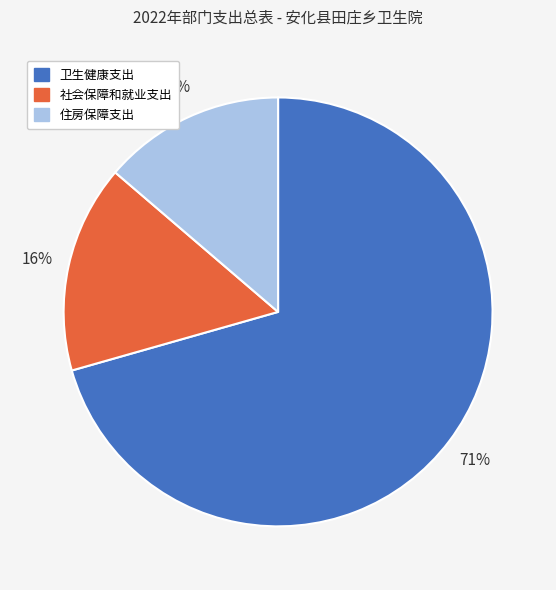

The 卫生健康支出 slice represents 60% of the pie. True or false?

False